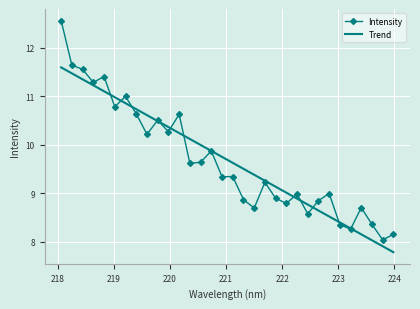

Which series has the largest range (max minus min)?

Intensity